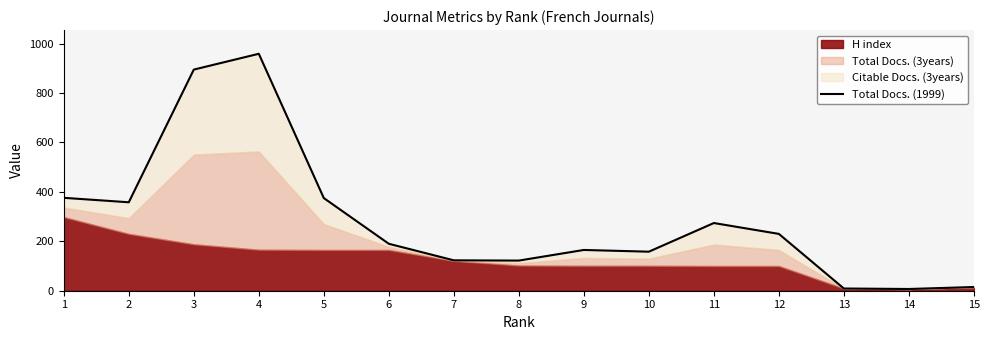

List the labels in order of value, largest first.

4, 3, 1, 5, 2, 11, 12, 6, 9, 10, 7, 8, 15, 13, 14